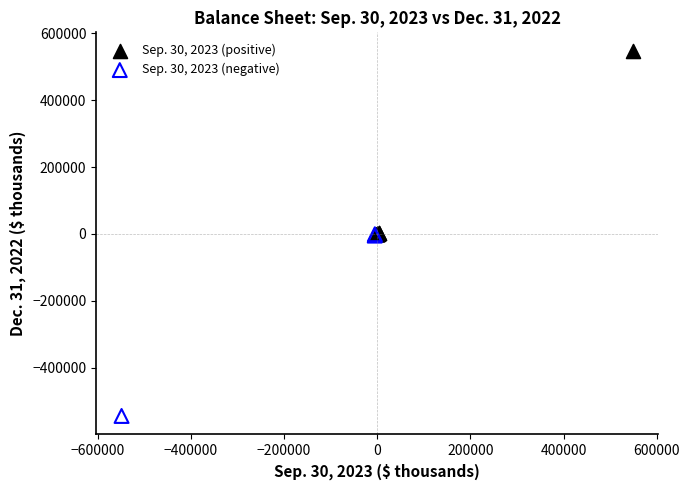

Which series has the largest Y range (max minus min)?

Sep. 30, 2023 (positive)